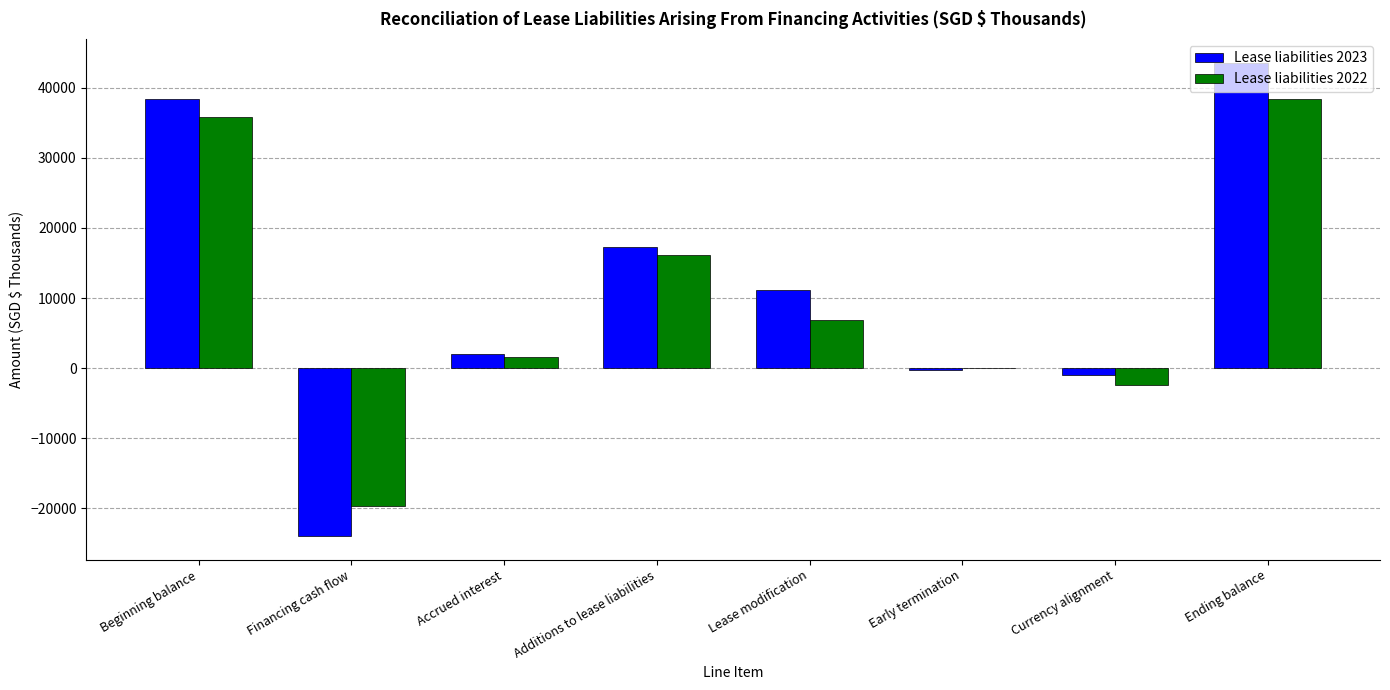

True or false: Lease liabilities 2023 has a value of -32383 at Financing cash flow.

False